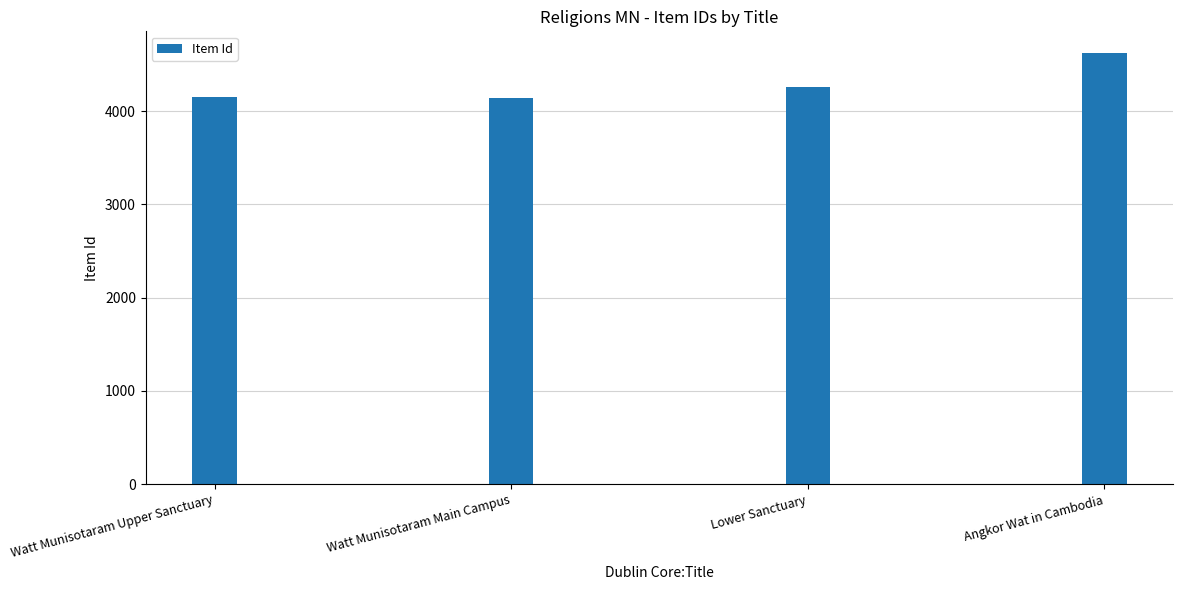

What is the change in value from Watt Munisotaram Upper Sanctuary to Lower Sanctuary?

+99